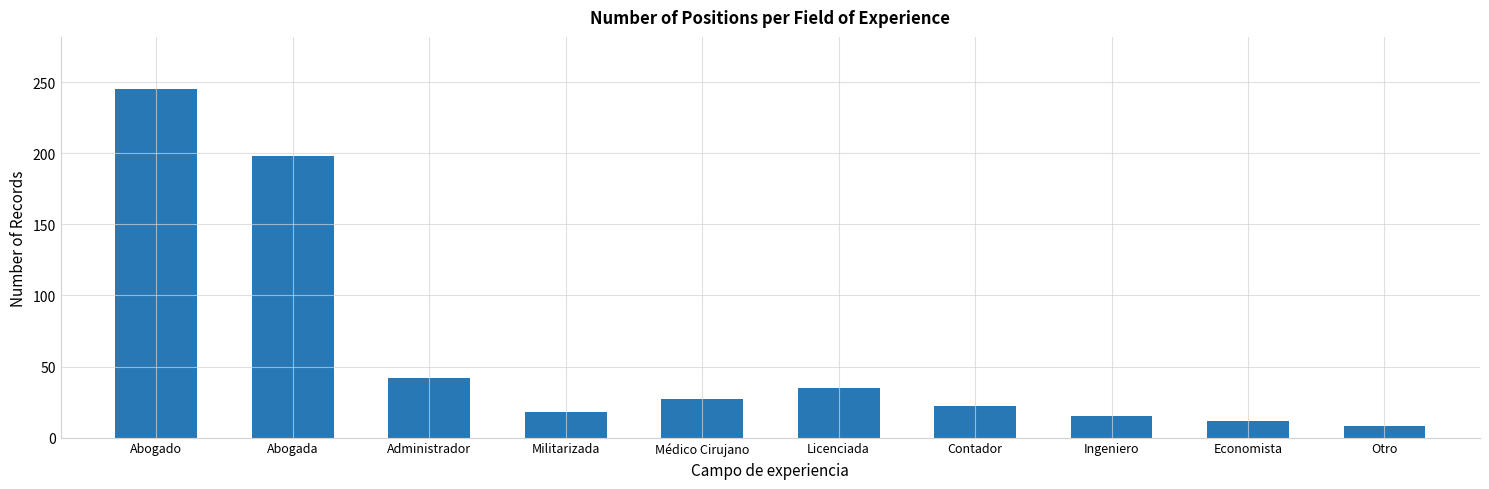

Reading right to left, extract all data points from this chart.

Otro=8	Economista=12	Ingeniero=15	Contador=22	Licenciada=35	Médico Cirujano=27	Militarizada=18	Administrador=42	Abogada=198	Abogado=245